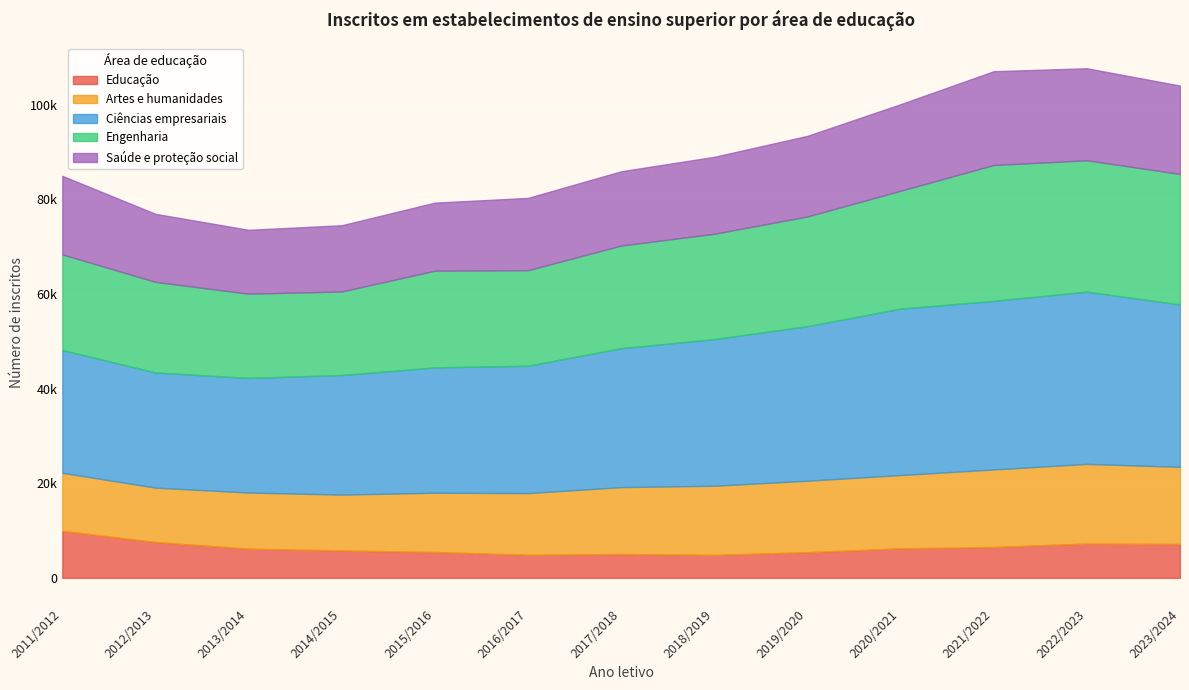

What is the difference between the maximum and minimum values in the Educação series?

5094